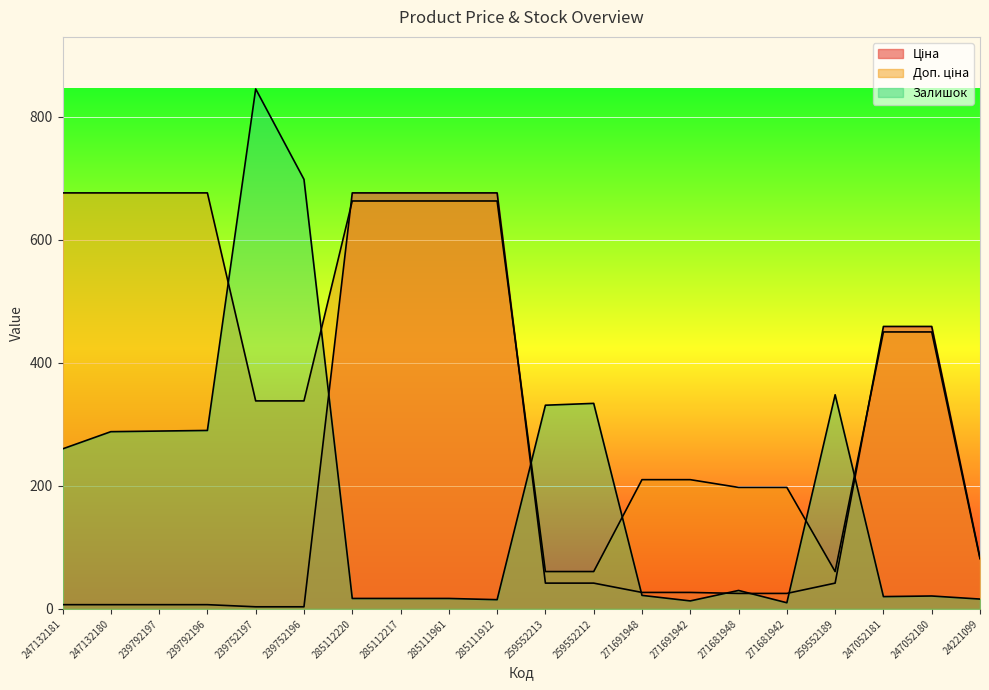

How many lines are shown in the chart?

3